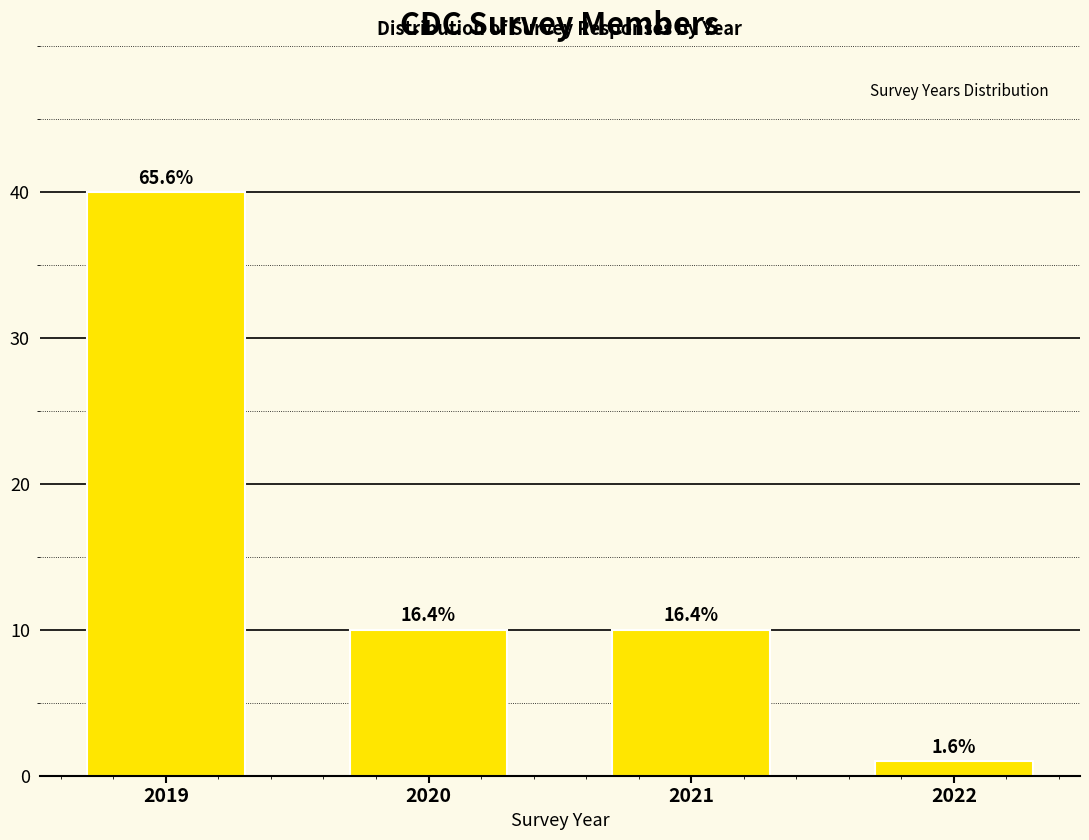

Does the chart contain any negative values?

No